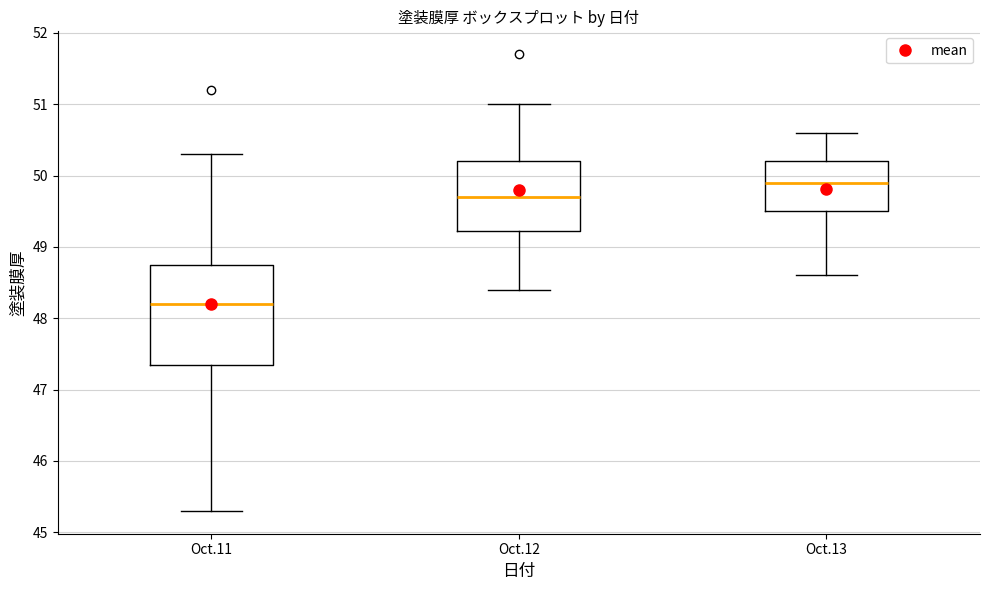

Reading left to right, read every box against the y-axis: the position of its median line, the range the box covers, and the ends of its whiskers. The values are not printed on the chart, so give them approximately, as read against the axis.

Oct.11: median 48.2, box 47.4 to 48.8, whiskers 45.3 to 50.3
Oct.12: median 49.7, box 49.2 to 50.2, whiskers 48.4 to 51.0
Oct.13: median 49.9, box 49.5 to 50.2, whiskers 48.6 to 50.6